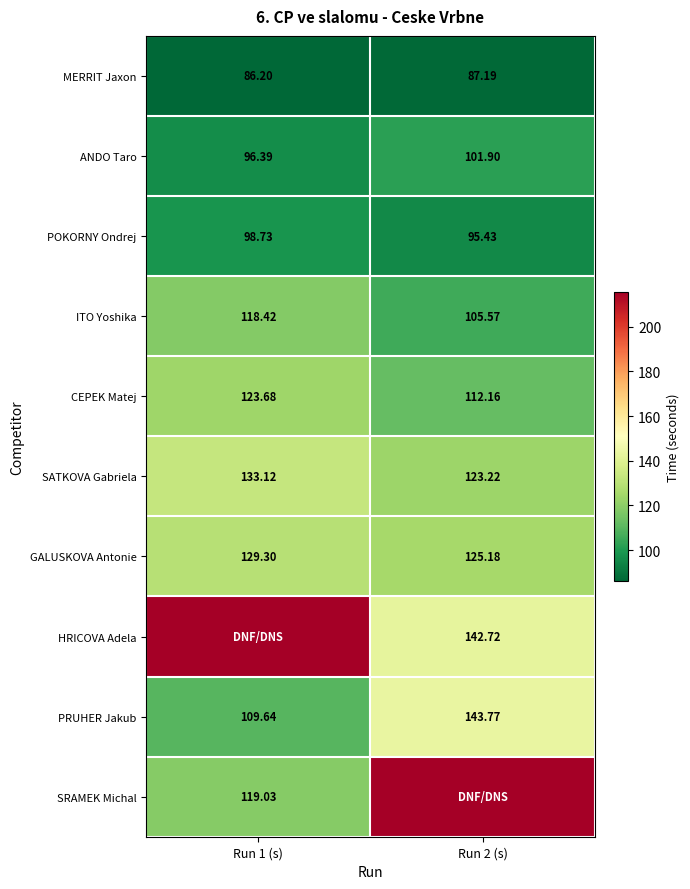

What is the average value of the PRUHER Jakub series?

126.7